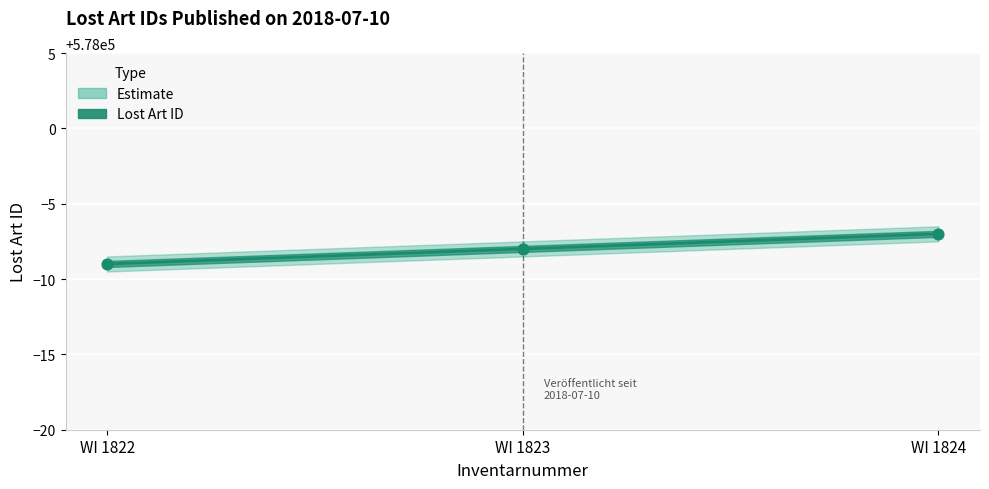

What is the ratio of the value at WI 1823 to the value at WI 1824?

1.0